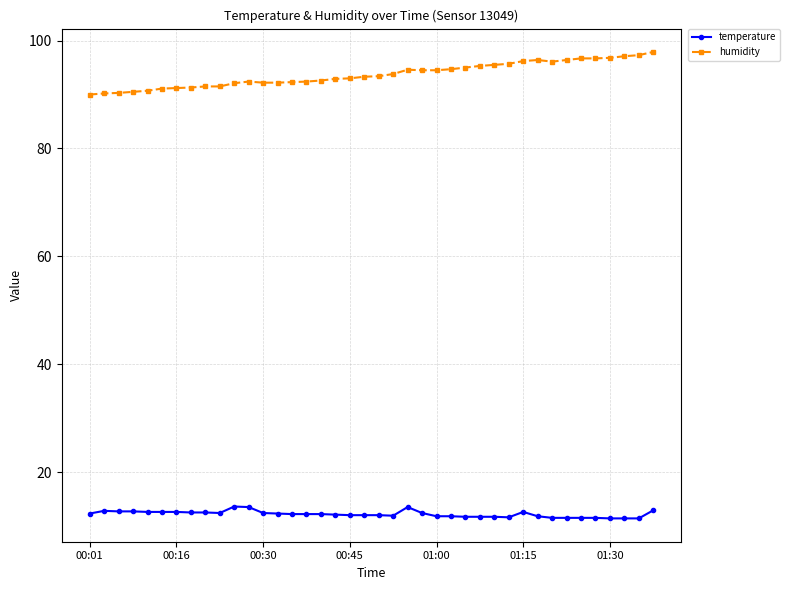

How many lines are shown in the chart?

2